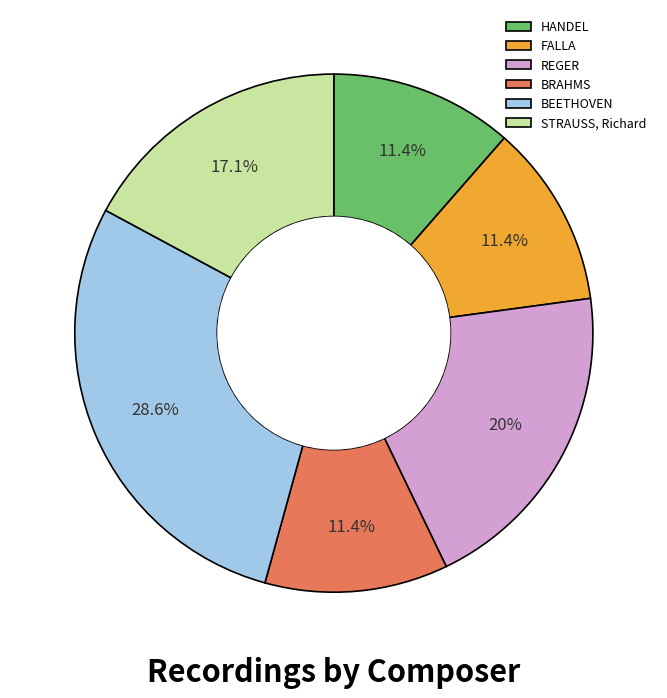

What is the ratio of the value at HANDEL to the value at FALLA?

1.0